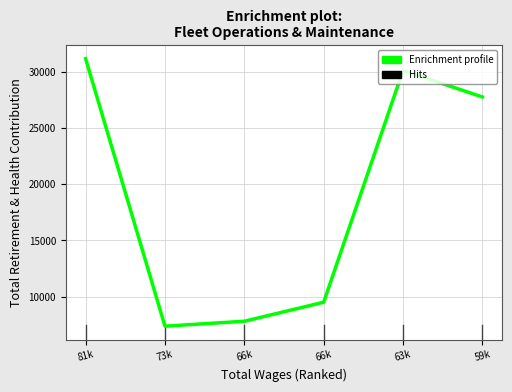

Is this an area chart (filled region under the line)?

No